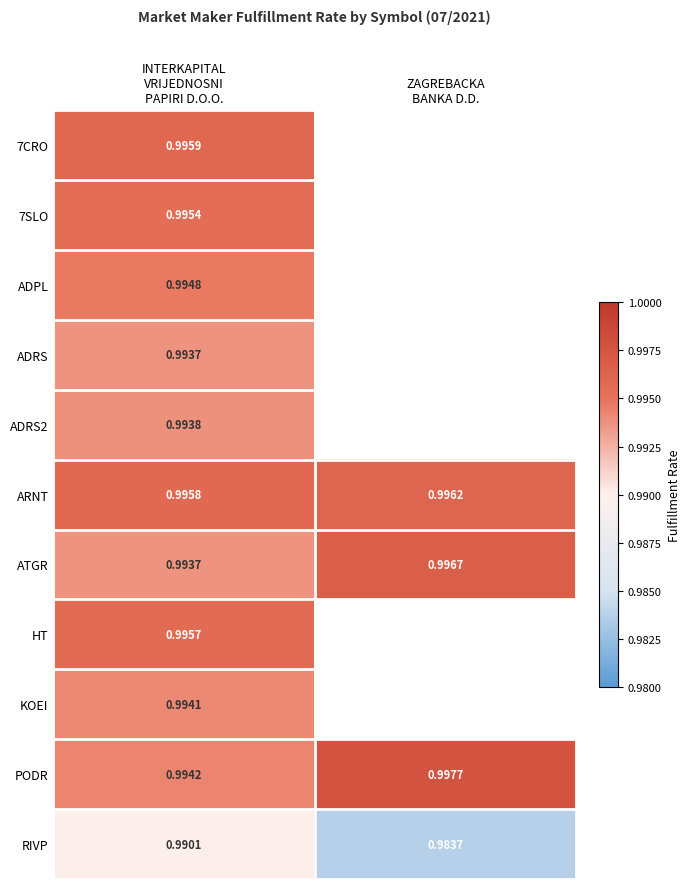

Between INTERKAPITAL
VRIJEDNOSNI
PAPIRI D.O.O. and ZAGREBACKA
BANKA D.D., which is larger?

ZAGREBACKA
BANKA D.D.